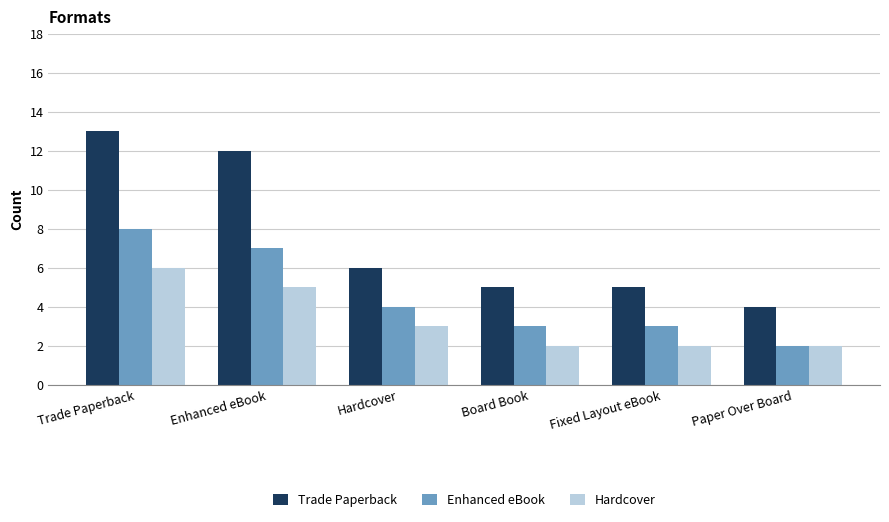

What is the difference between the second highest and minimum values in the Hardcover series?

3